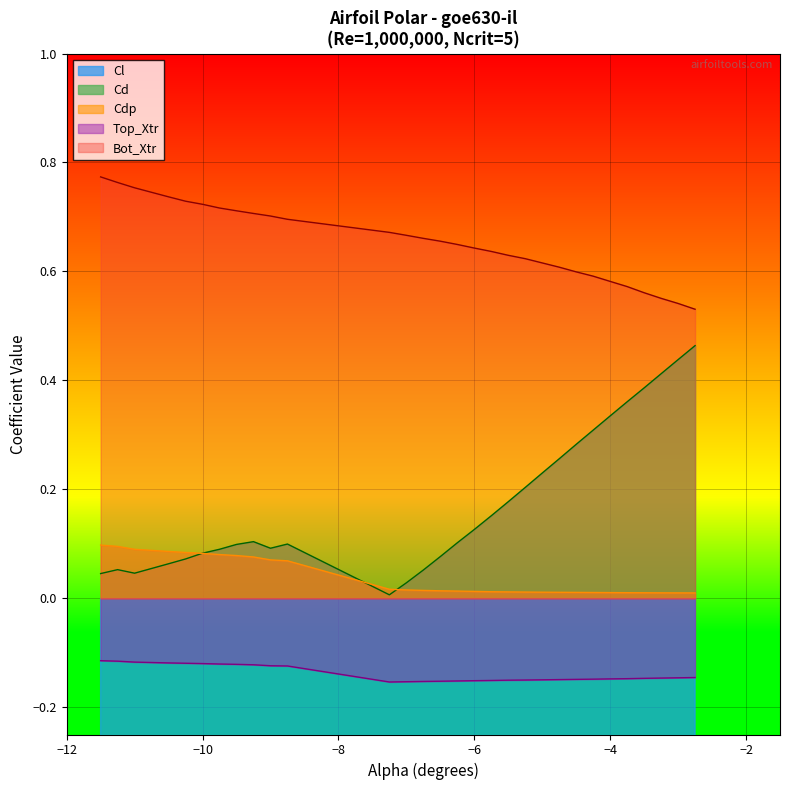

True or false: Top_Xtr and Bot_Xtr intersect in this chart.

False